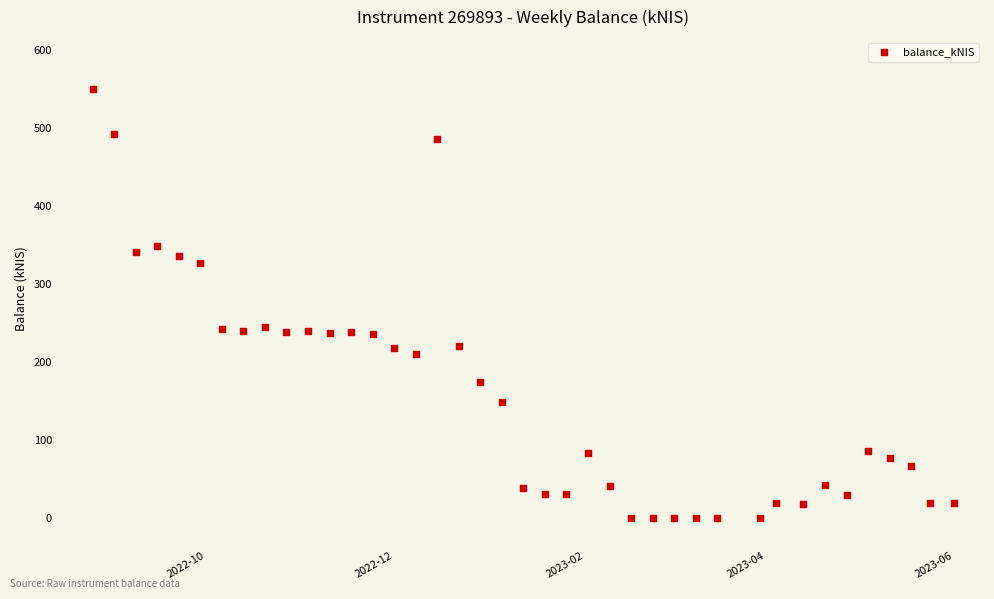

What is the range of Y values (max minus min)?

550.2